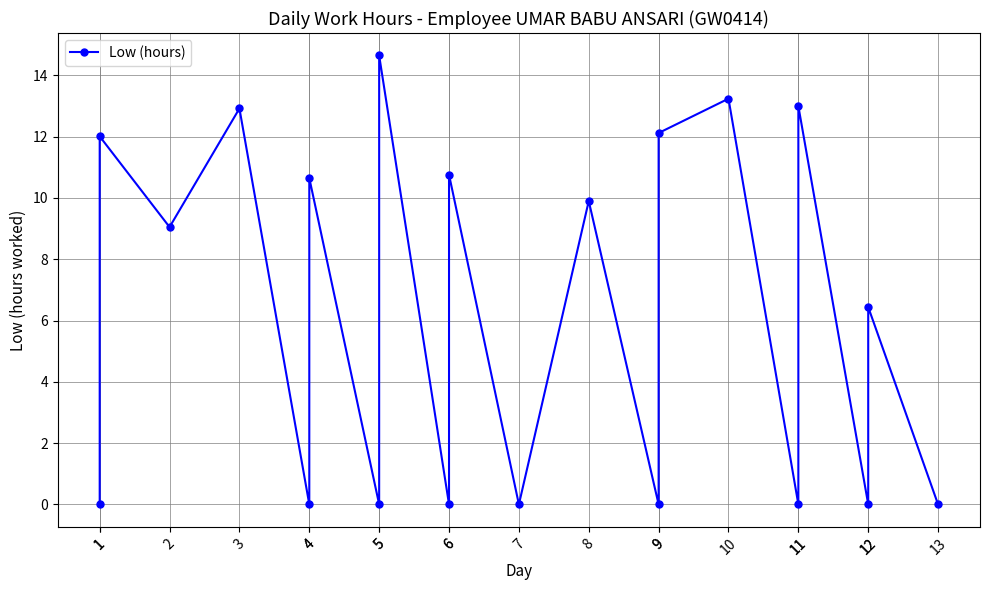

Count the number of values greater than 9.

10